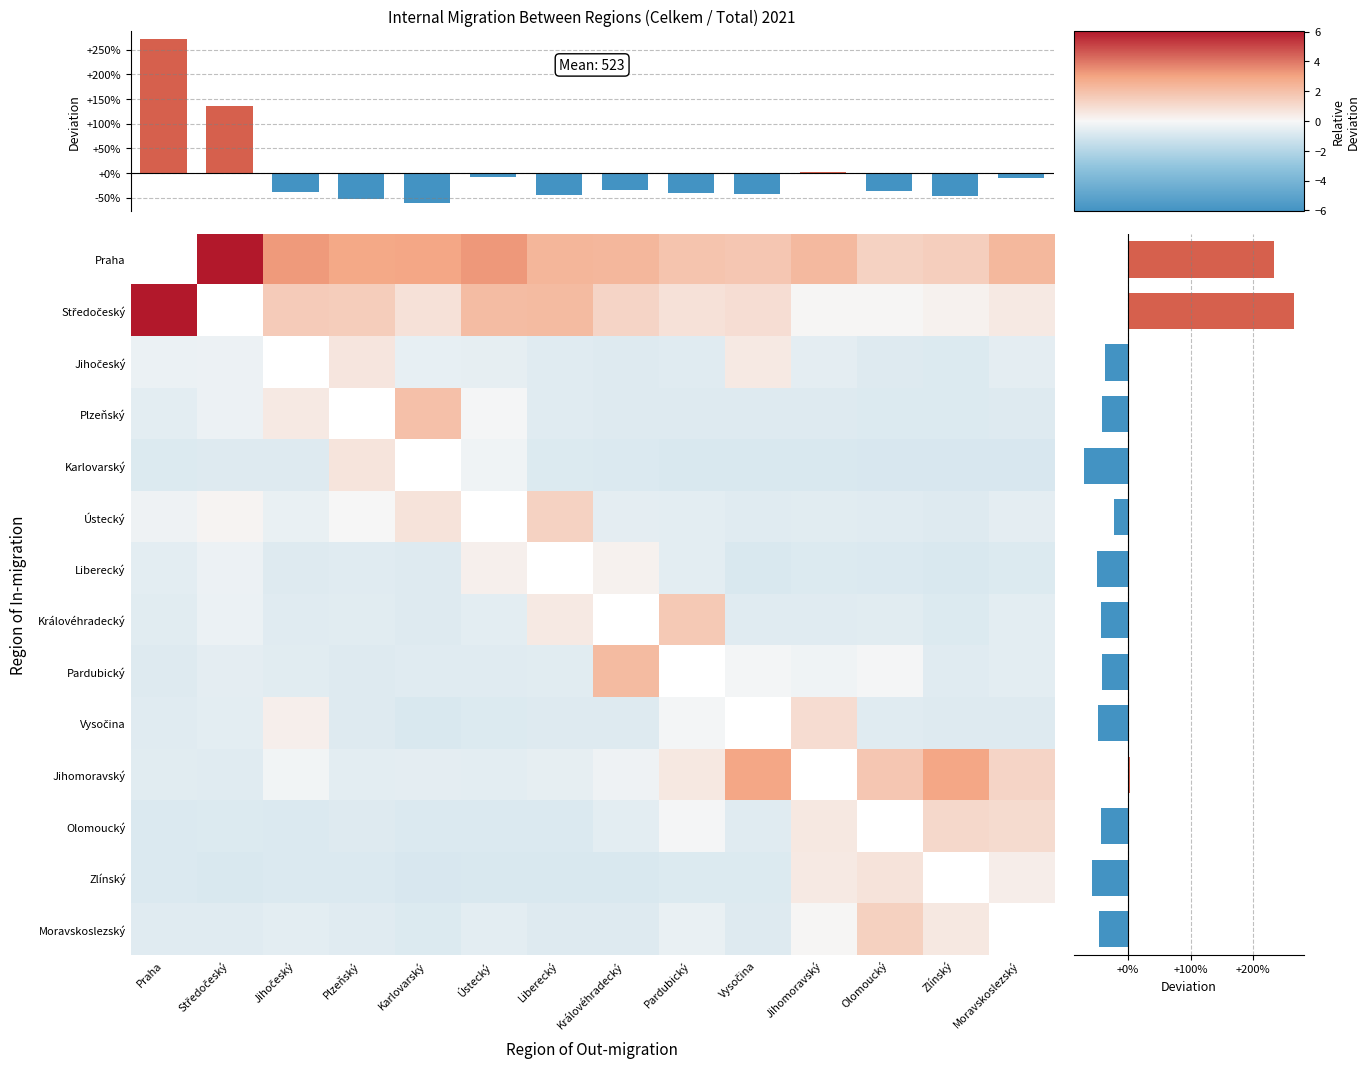

Which series has the largest range (max minus min)?

row deviation